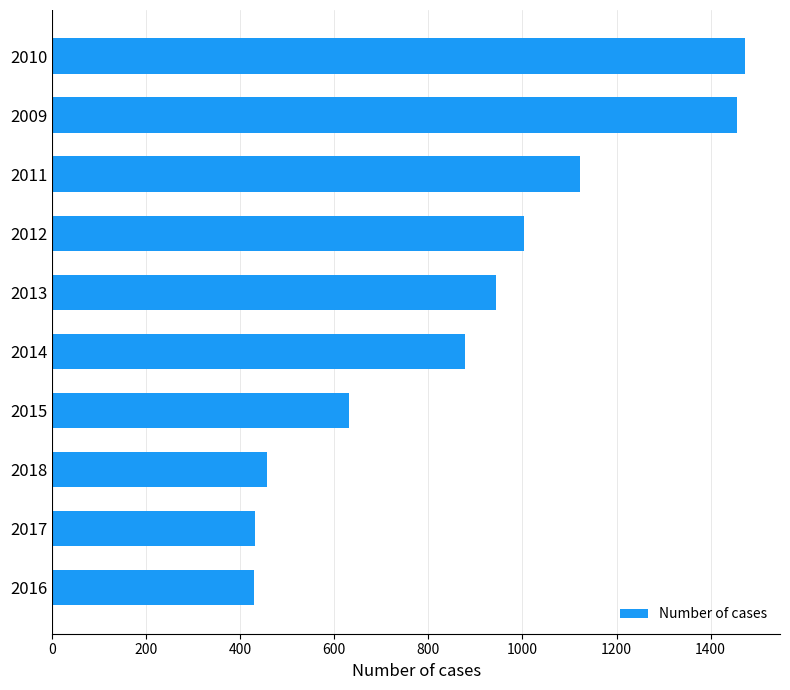

The value at 2012 is 319. True or false?

False